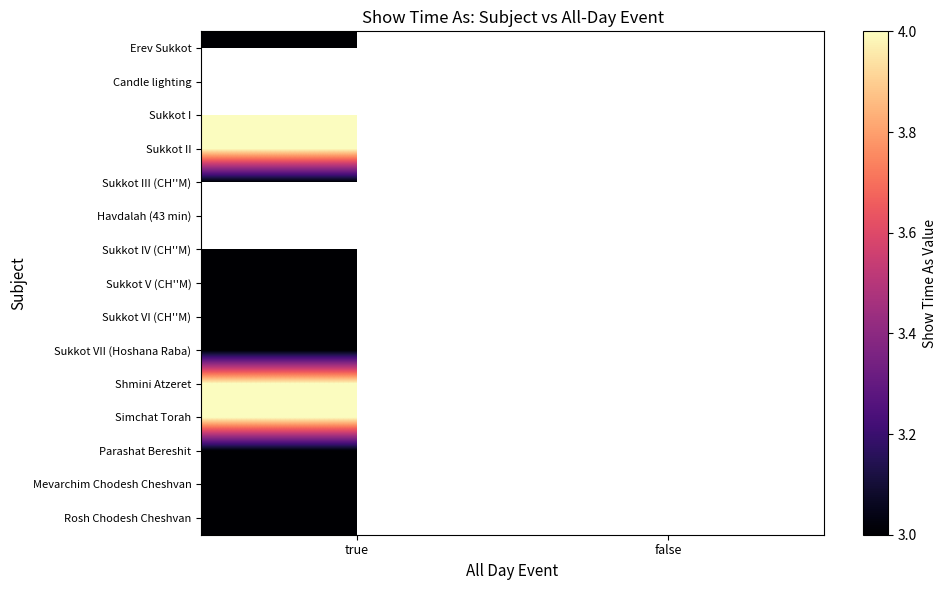

How many values in Sukkot VI (CH''M) are above zero?

1